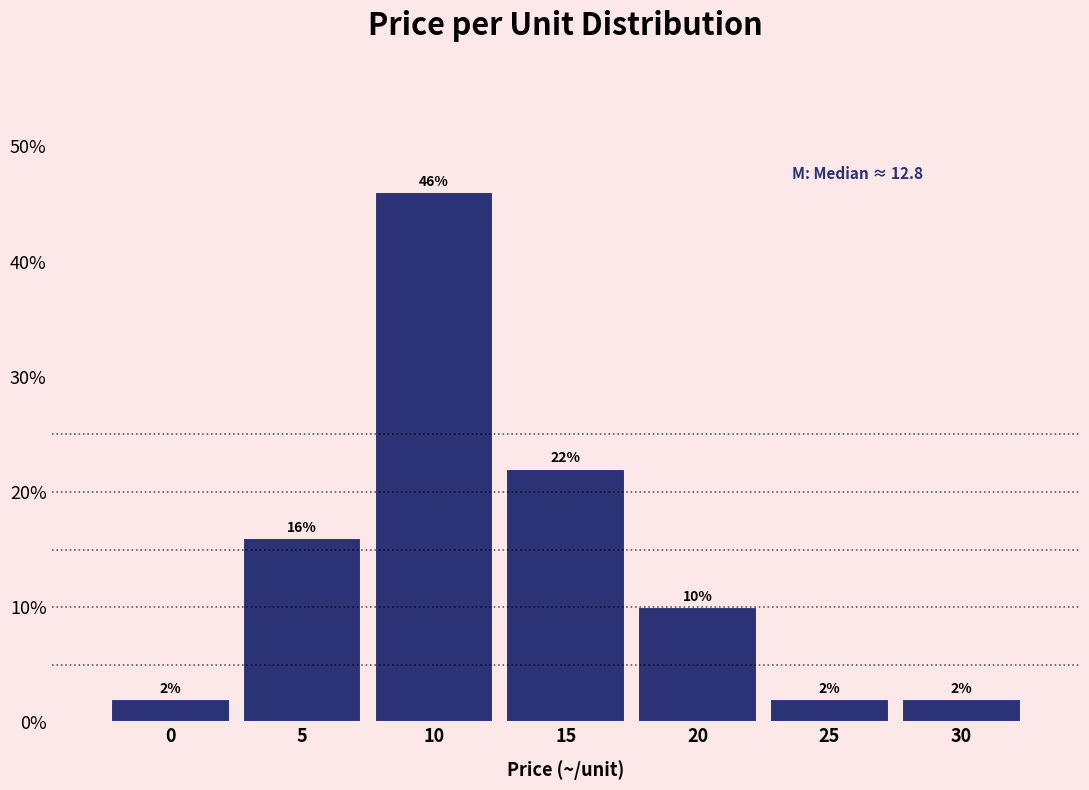

Reading right to left, what are all the values shown in this chart?

2	2	10	22	46	16	2